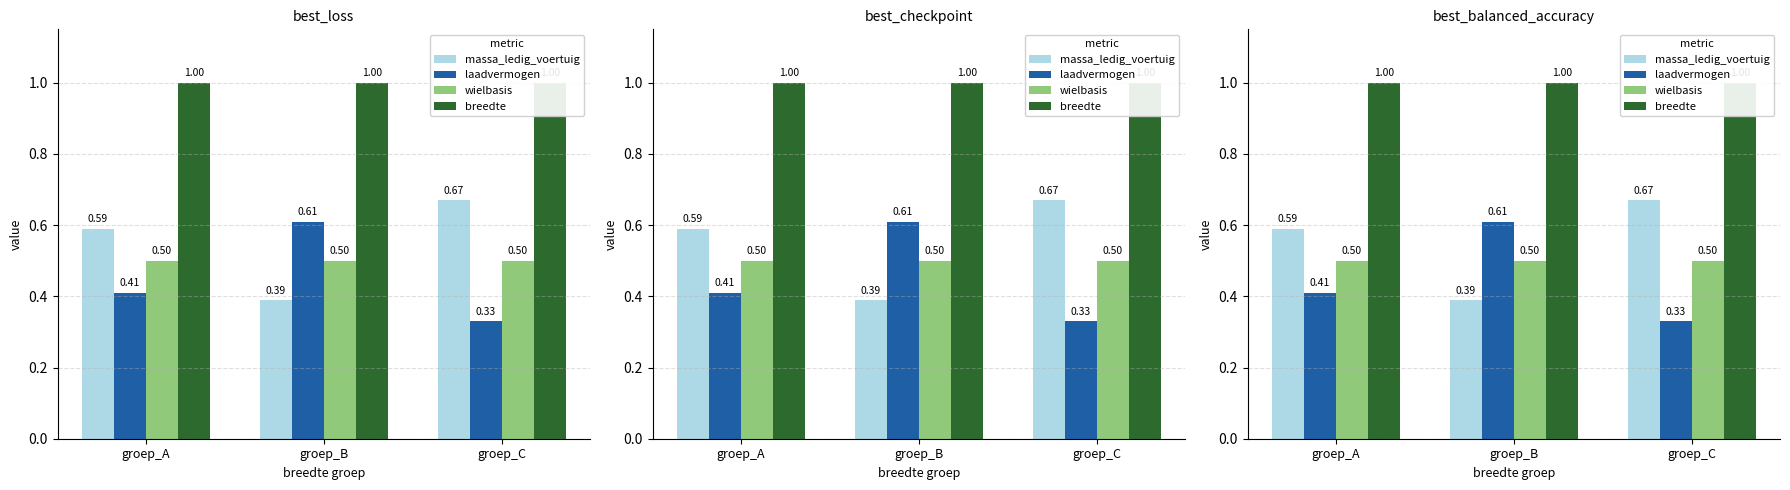

How many categories are shown in the chart?

3